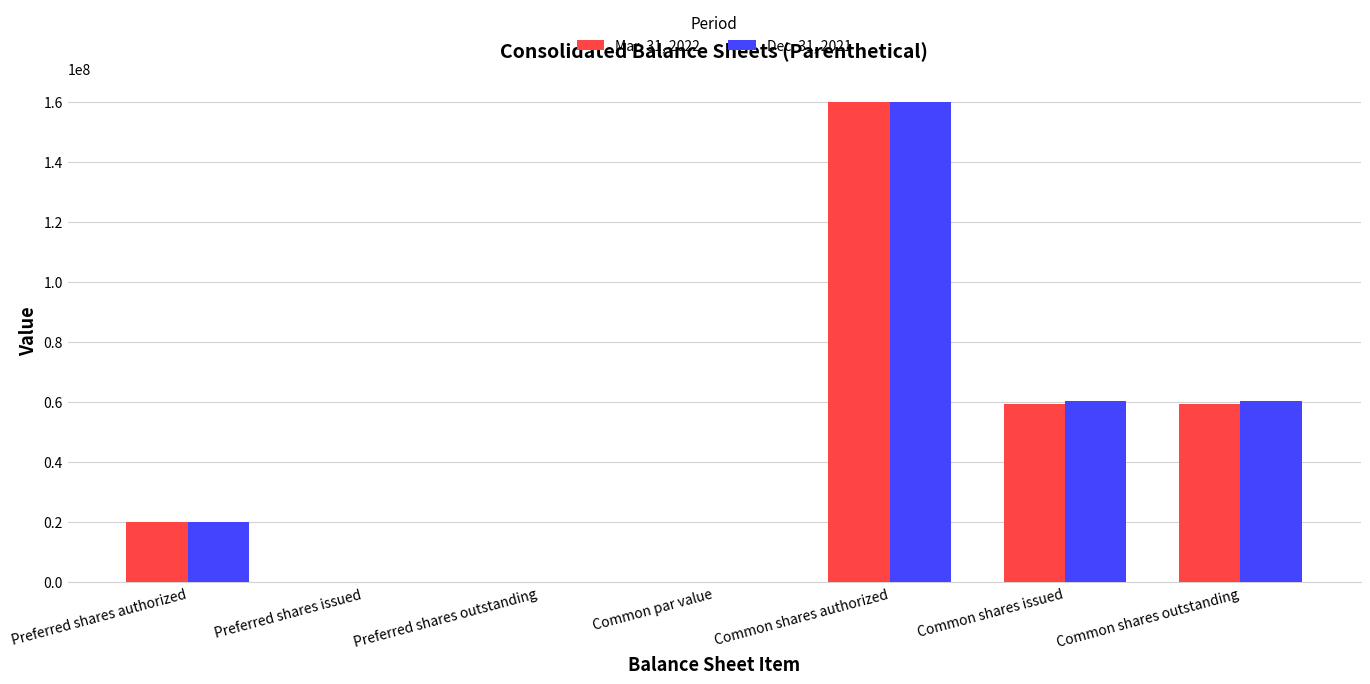

Is it true that Mar. 31, 2022 equals 160000000.0 at Common shares authorized?

True